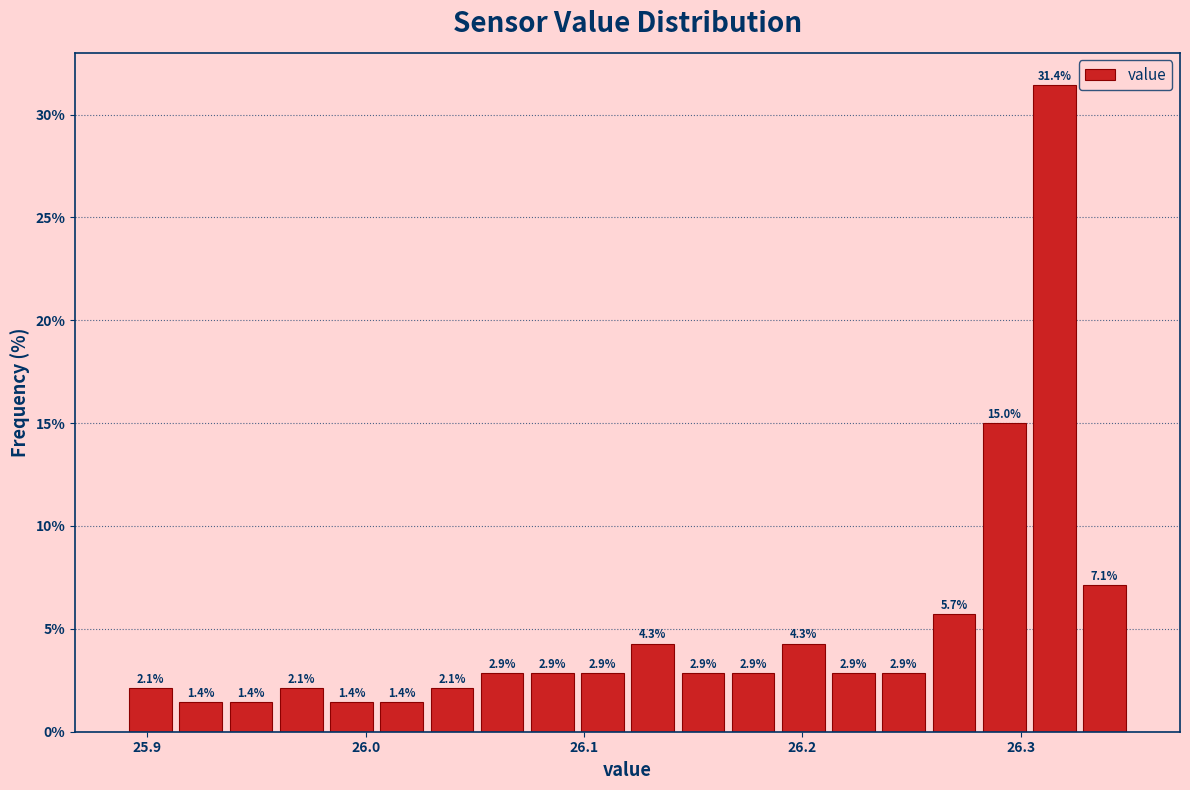

Around what value on the x-axis is the tallest bar? Give the approximate position of its centre, as read against the axis.

26.32